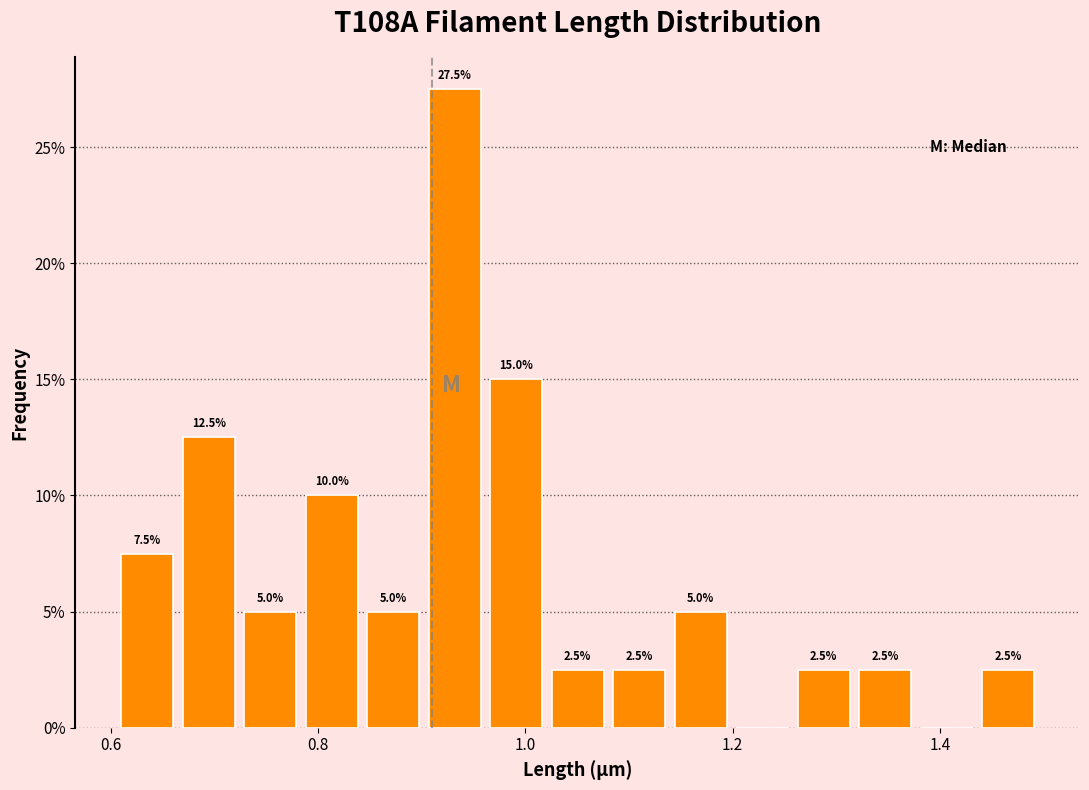

Around what value on the x-axis is the tallest bar? Give the approximate position of its centre, as read against the axis.

0.94